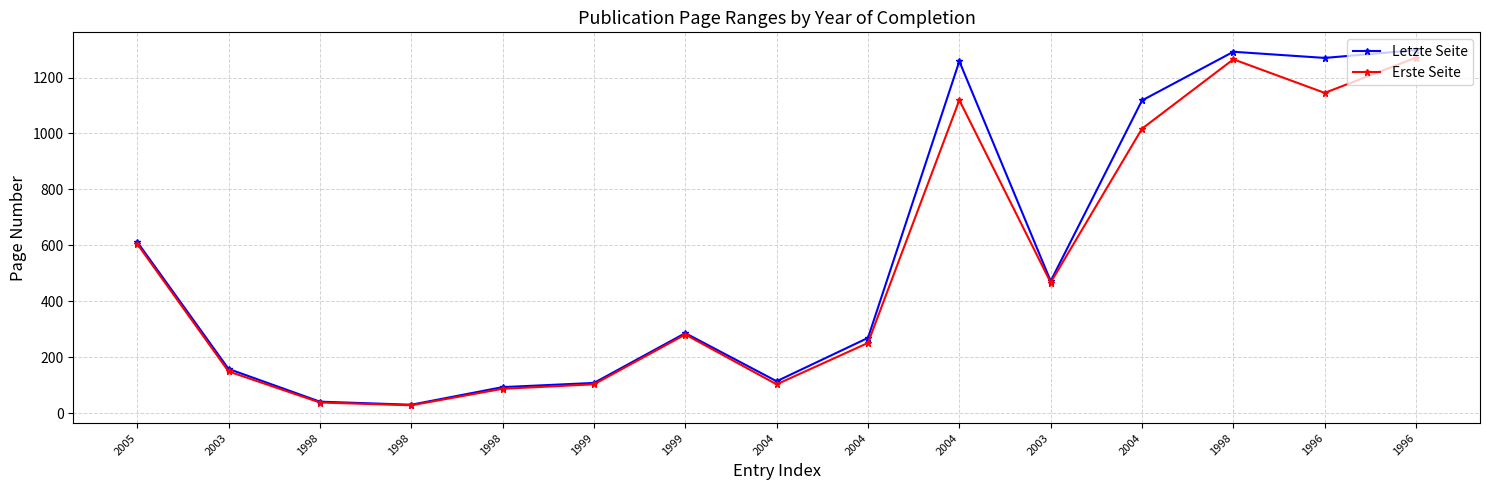

Does the chart display data point markers on the line(s)?

Yes